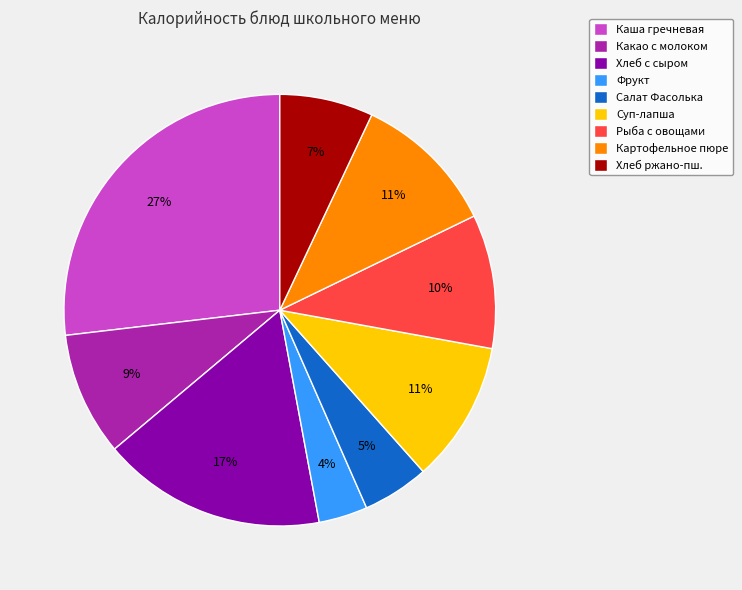

Is there any slice that represents more than half of the pie?

No